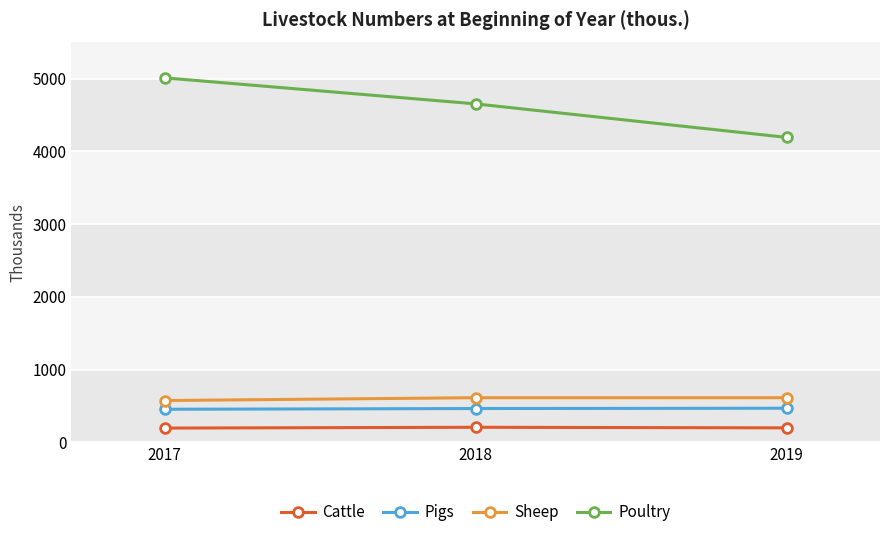

The Cattle series shows 205 at 2018. True or false?

True